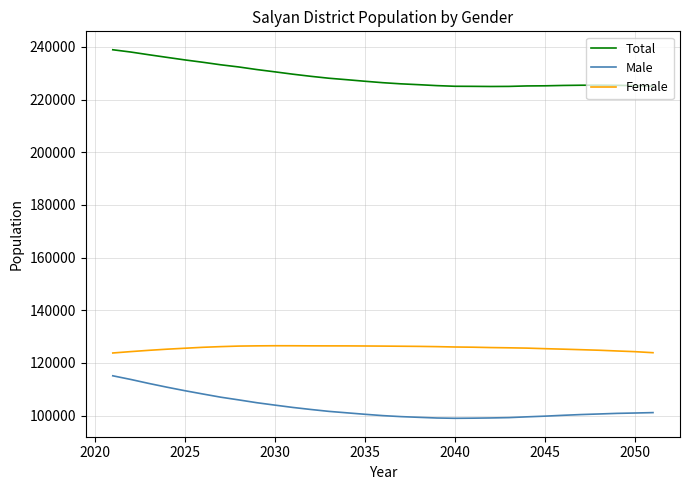

Rank the series by their maximum value, from lowest to highest.

Male, Female, Total